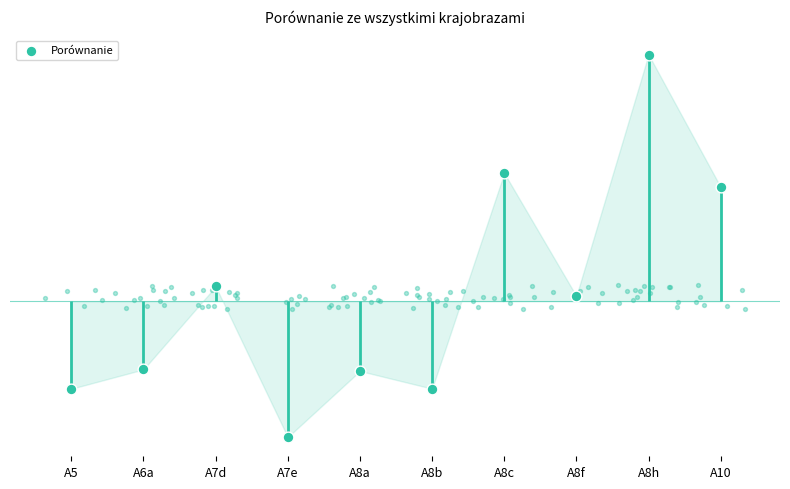

Between A10 and A8f, which is larger?

A10